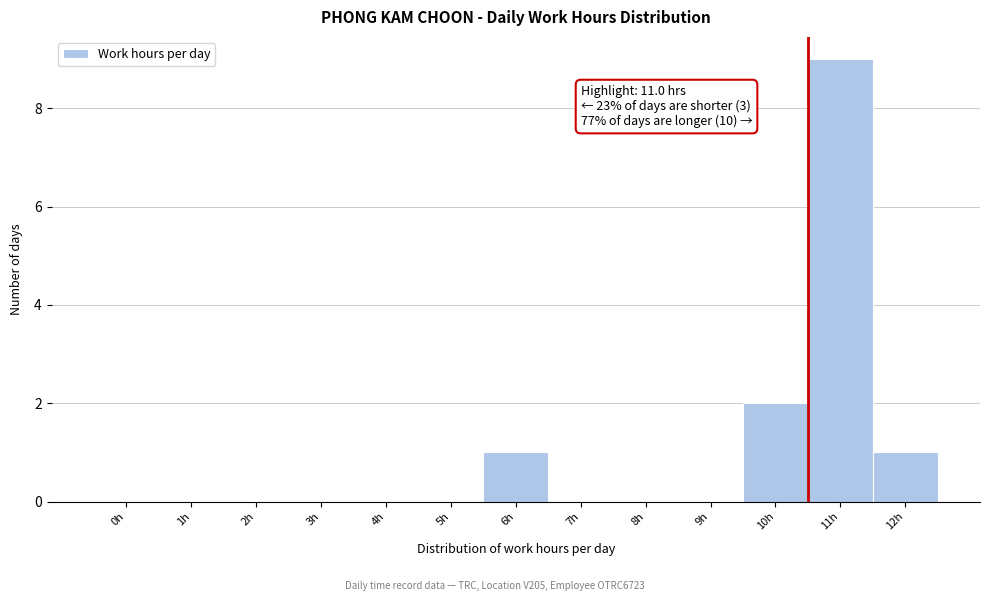

Reading left to right, list all the values displayed in this chart.

0h=0	1h=0	2h=0	3h=0	4h=0	5h=0	6h=1	7h=0	8h=0	9h=0	10h=2	11h=9	12h=1